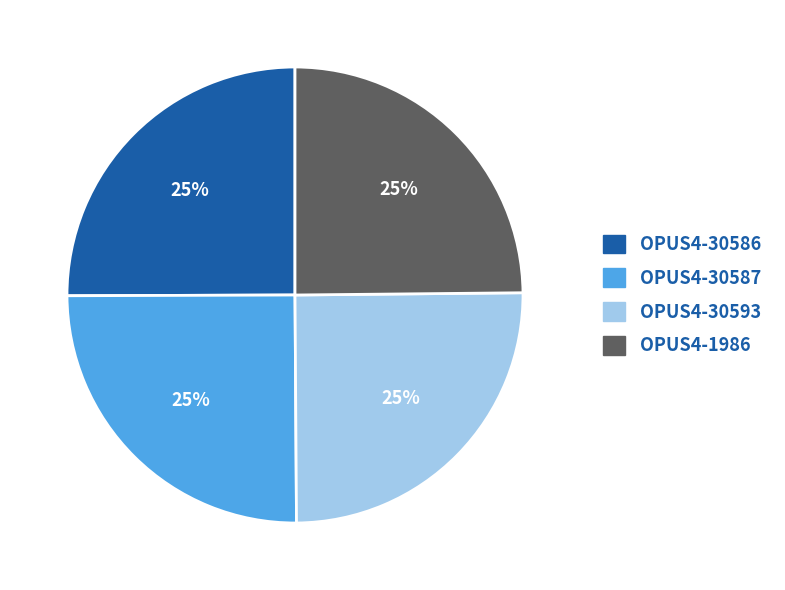

Is it true that OPUS4-1986 is 25% of the pie?

True